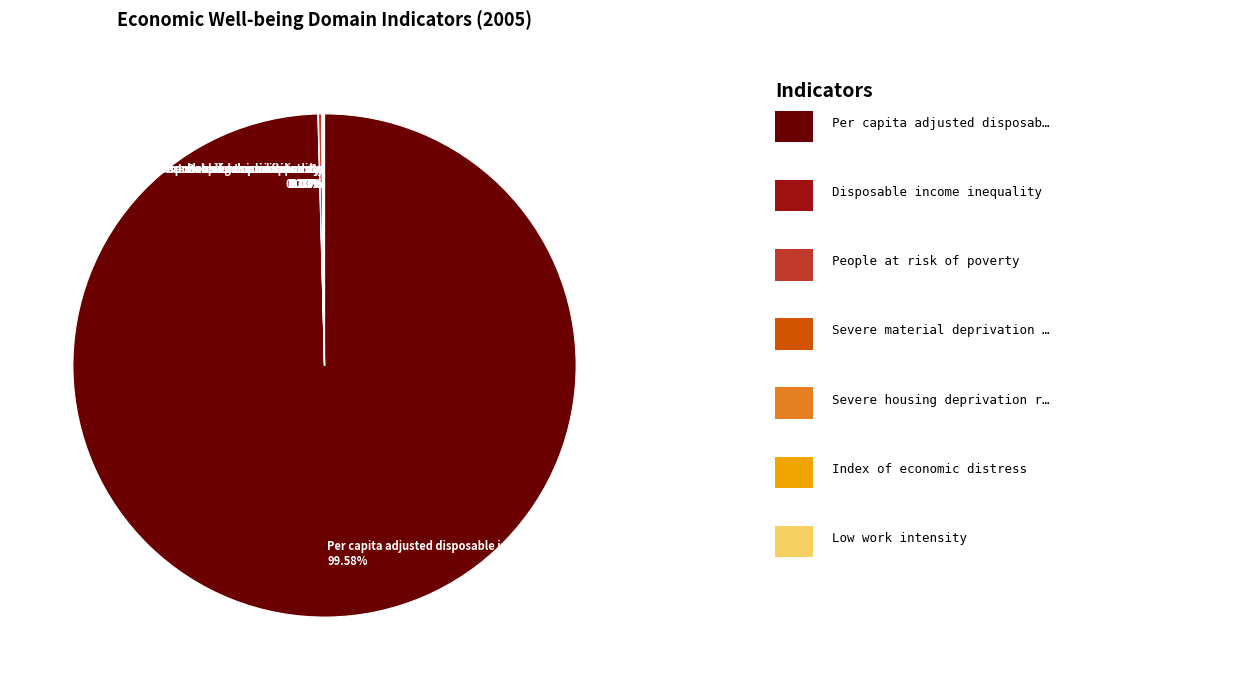

Which category has the biggest portion of the pie?

Per capita adjusted disposable income